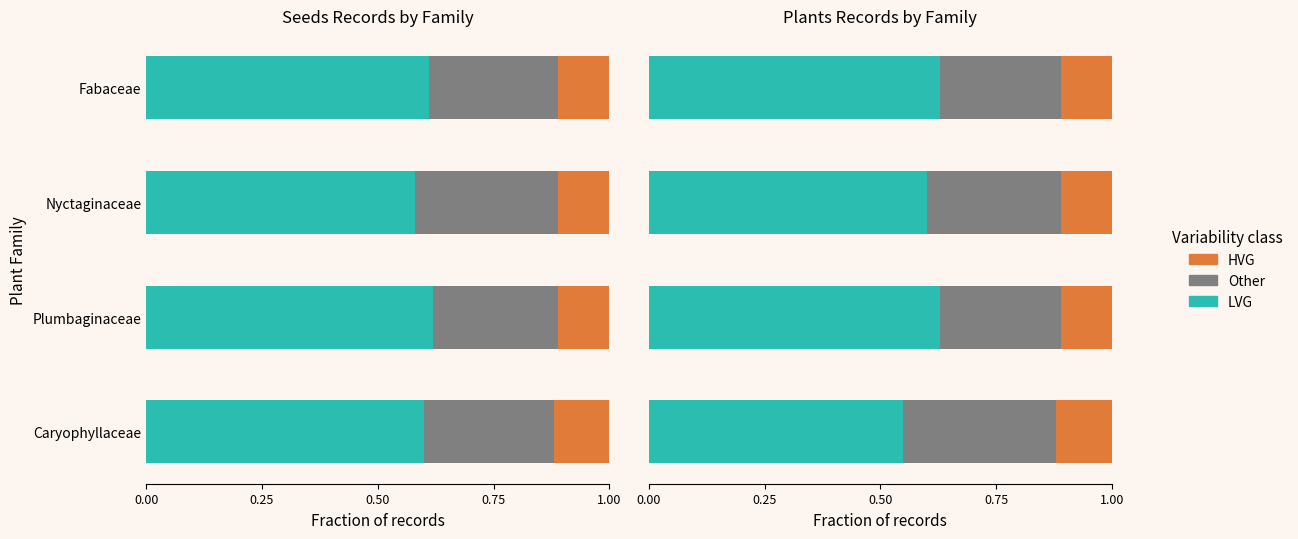

Are the bars horizontal?

Yes